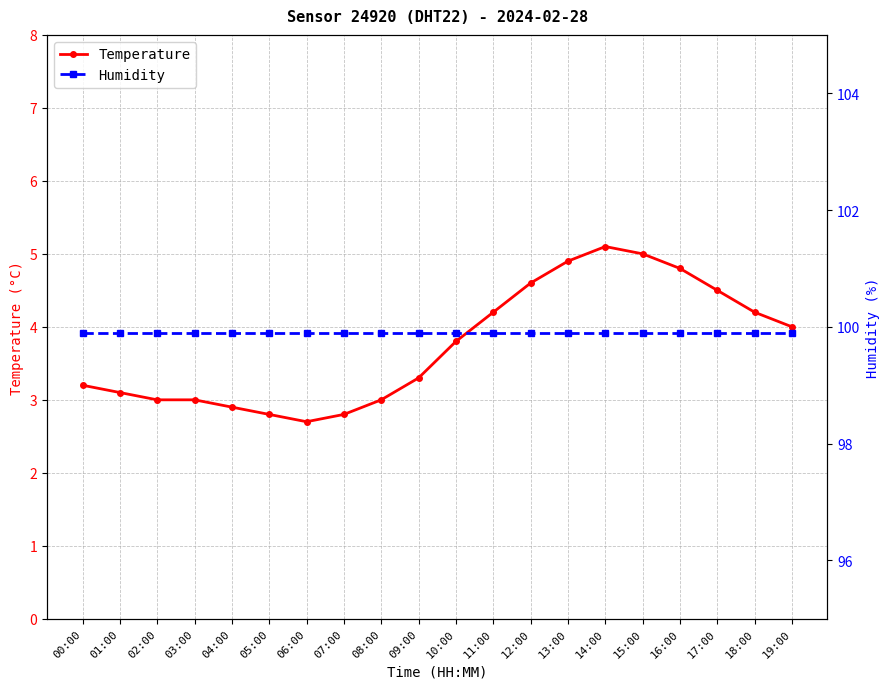

Between 14:00 and 15:00, which series saw the biggest shift?

Temperature